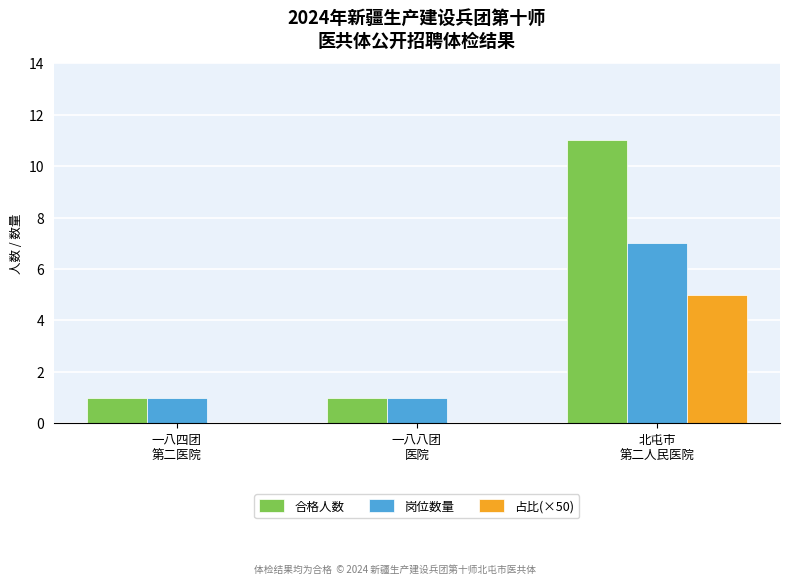

Reading left to right, extract all data points from this chart.

合格人数: 1	1	11
岗位数量: 1	1	7
占比(×50): 0	0	5